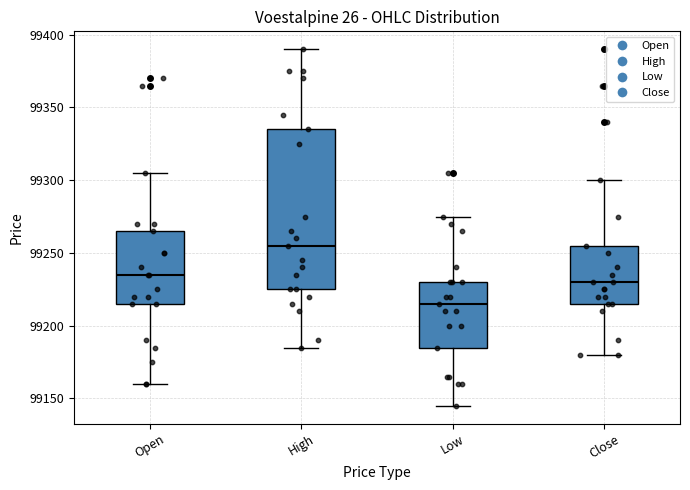

Where does the median line of the box for High sit on the y-axis? The values are not printed on the chart, so give them approximately, as read against the axis.

99255